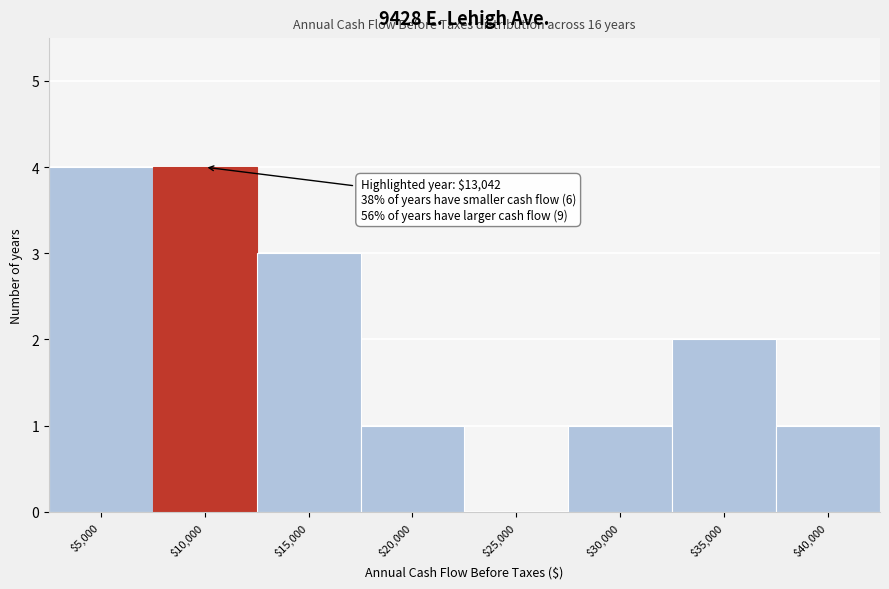

What is the maximum value shown in the chart?

4